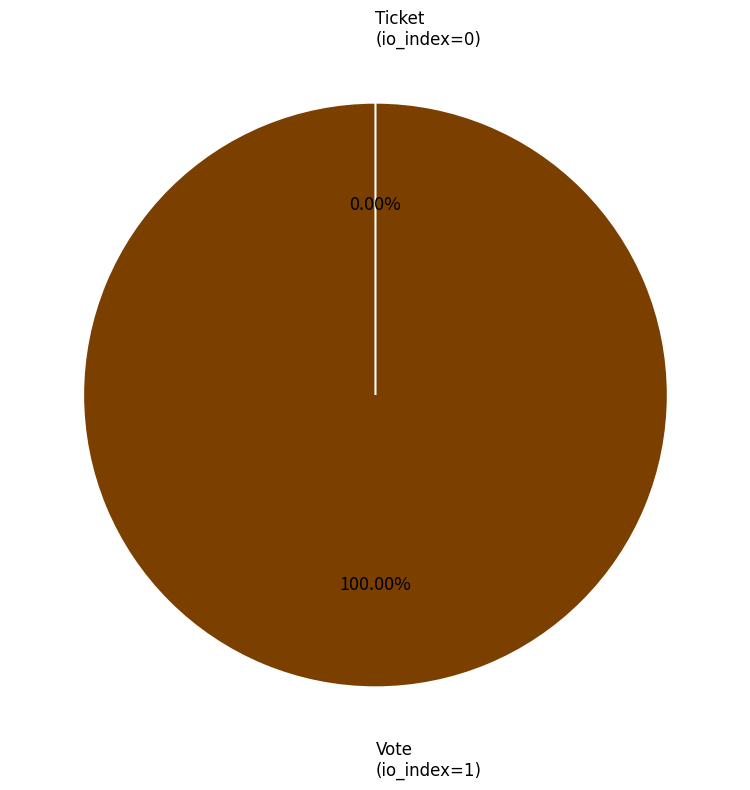

How many segments does this pie chart have?

2